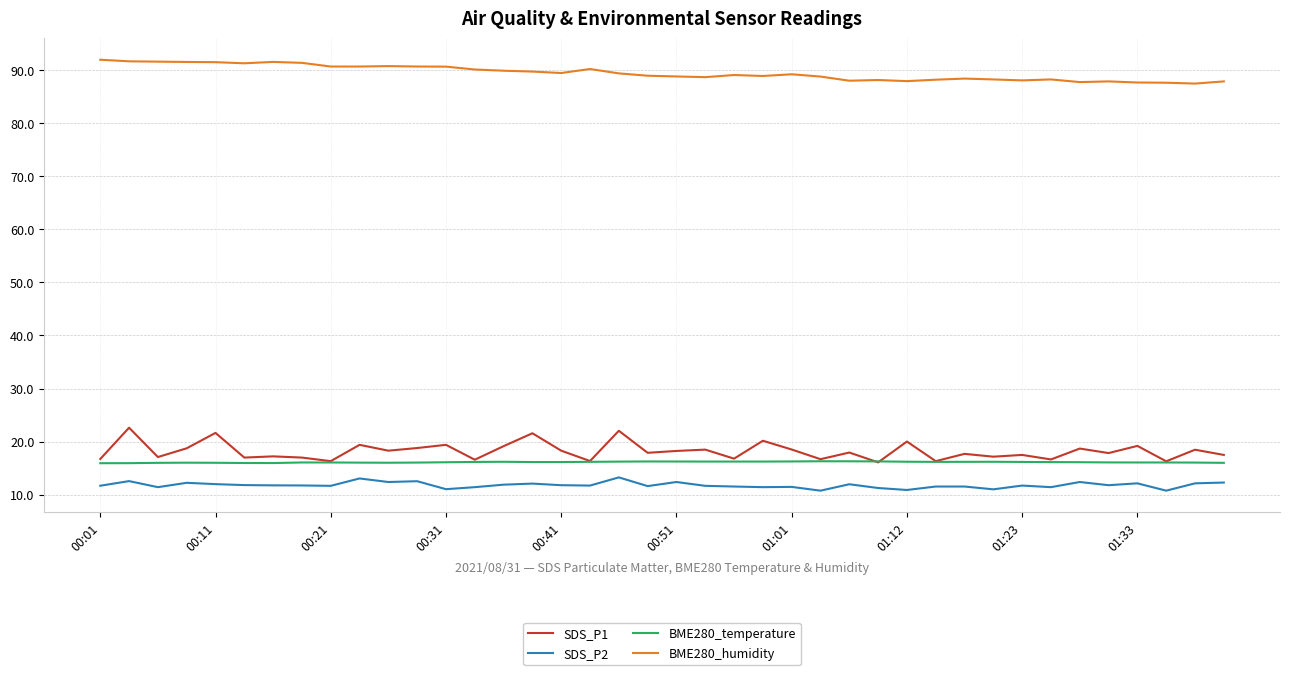

Which series has the largest total across all categories?

BME280_humidity